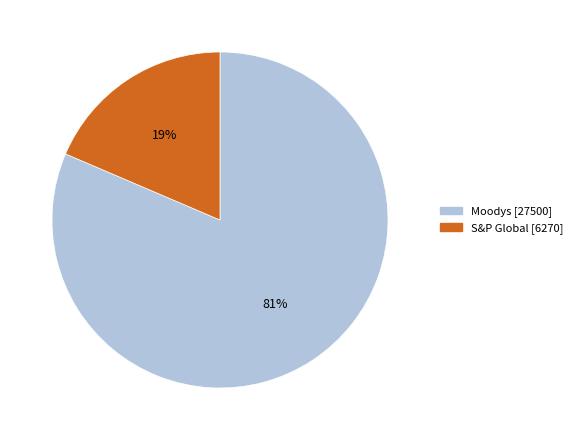

Is the sum of Moodys and S&P Global greater than half?

Yes